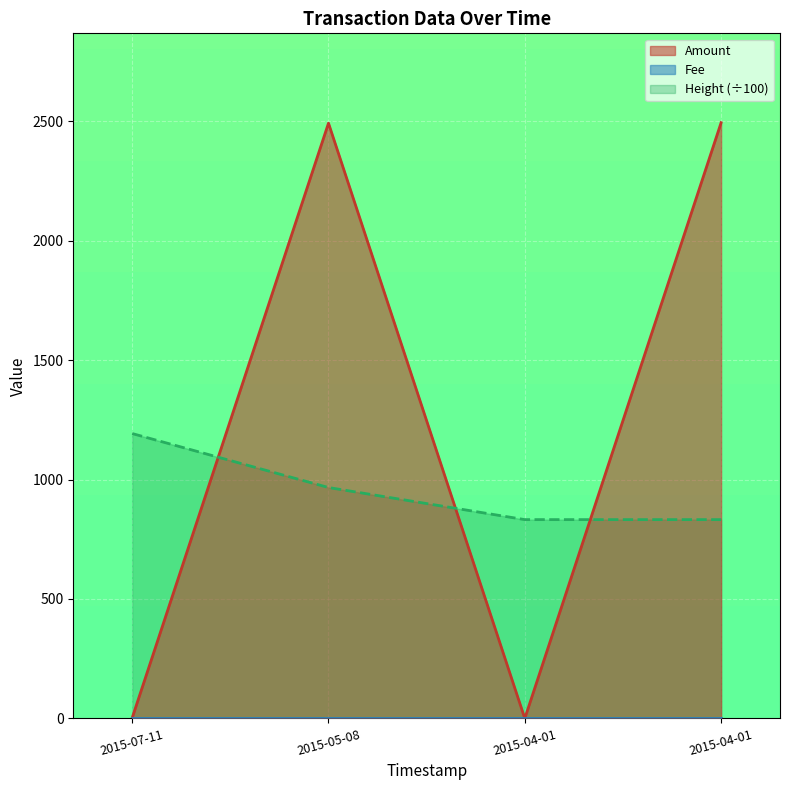

At how many categories does at least one series exceed 89?

4